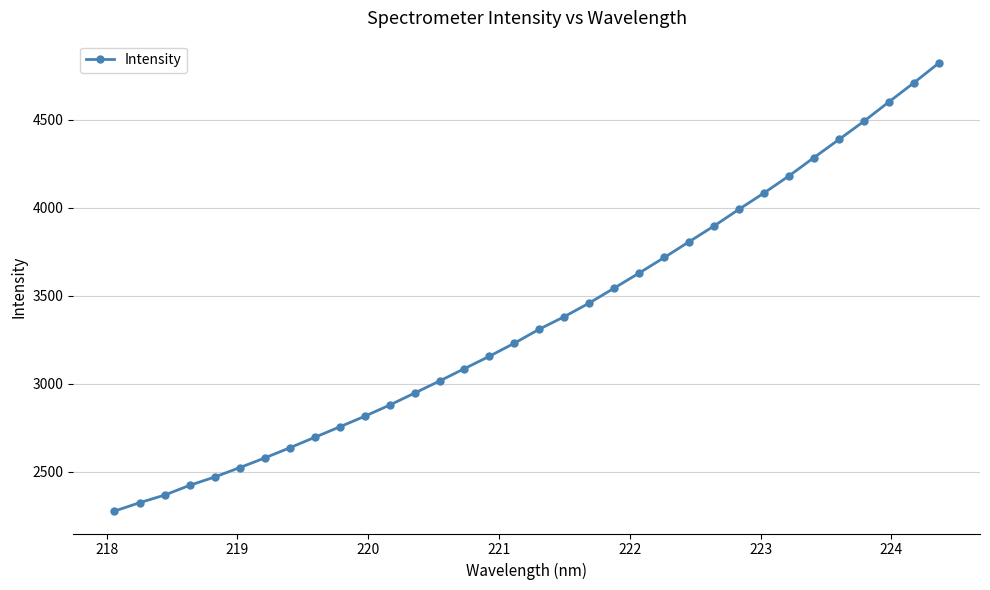

What is the difference between the second highest and minimum values?

2432.6